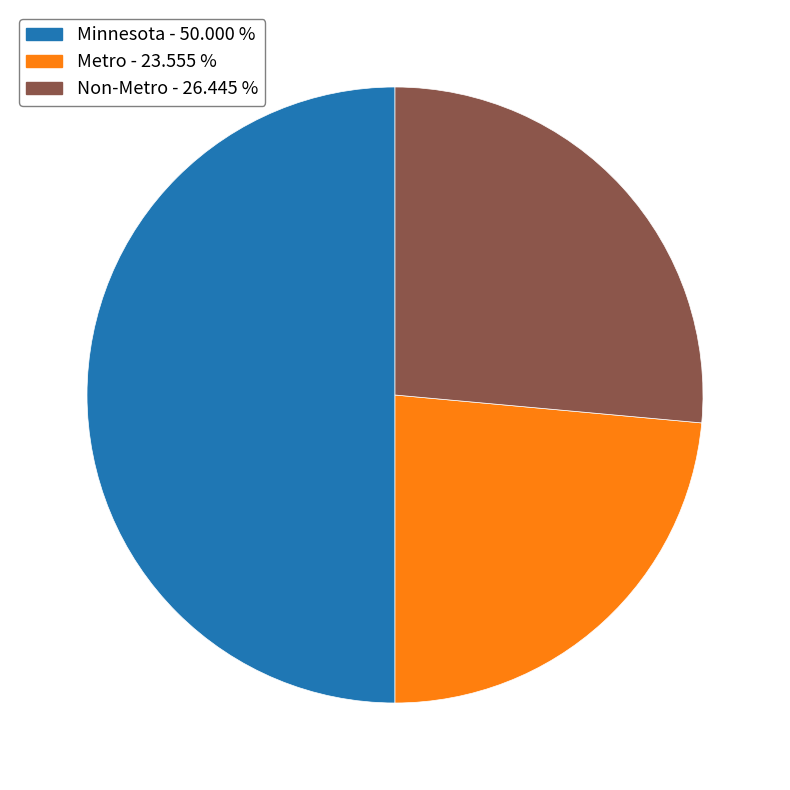

What is the largest slice in the pie chart?

Minnesota